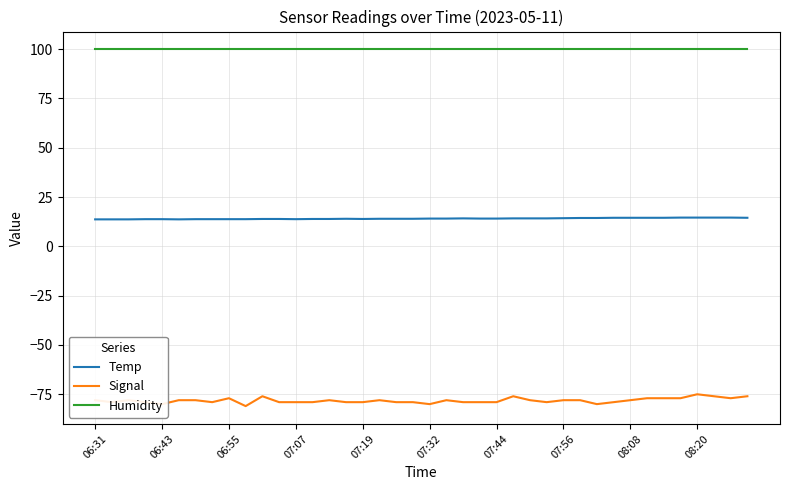

List the series in order of their overall mean, lowest first.

Signal, Temp, Humidity